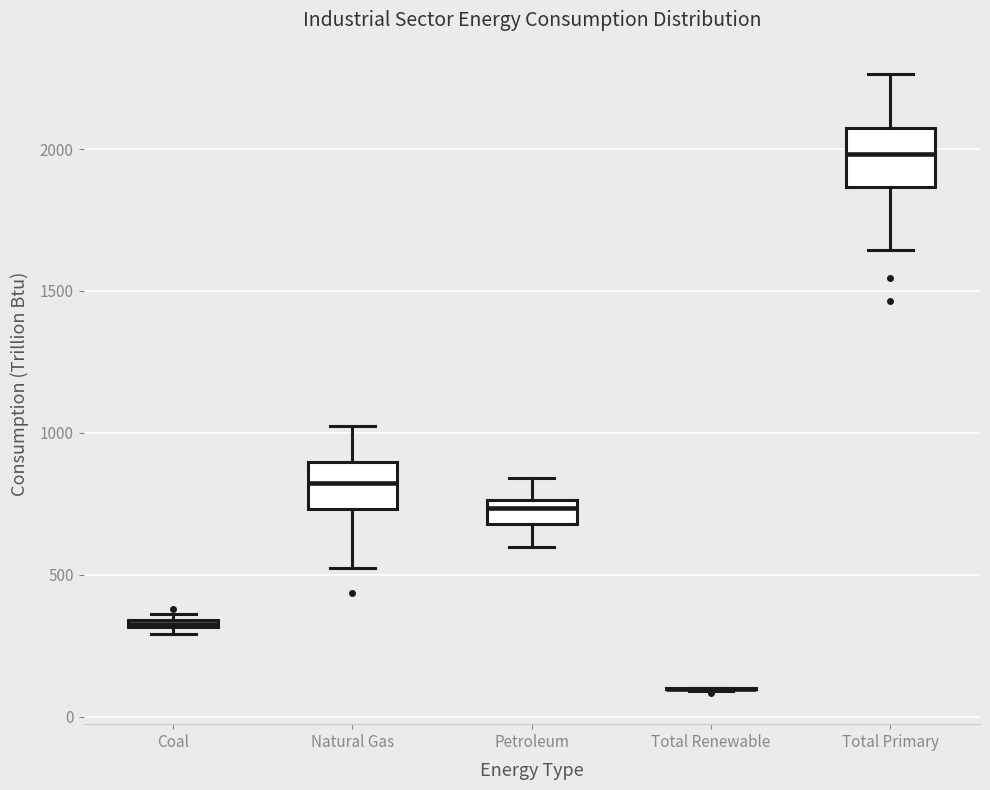

Where does the lower whisker of the box for Petroleum end on the y-axis? The values are not printed on the chart, so give them approximately, as read against the axis.

600